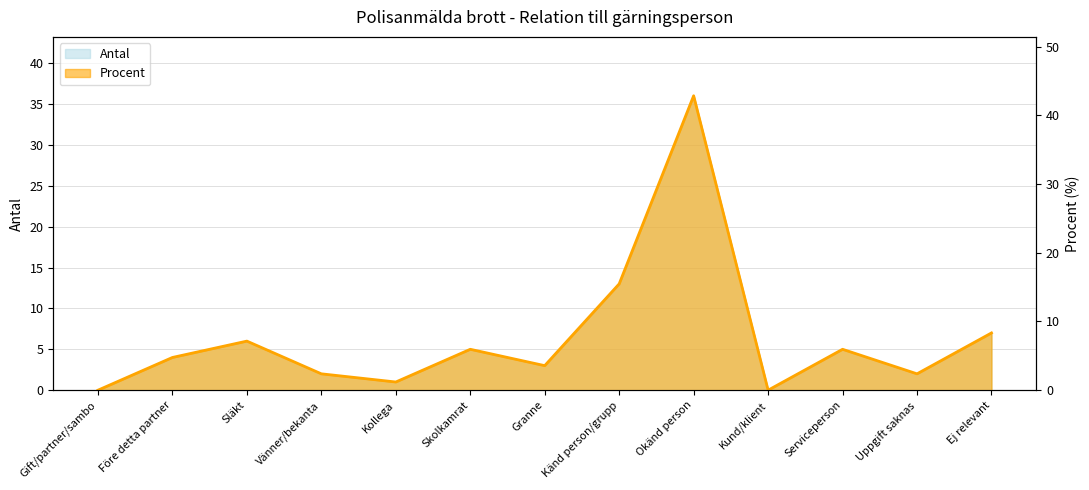

True or false: Antal has more than 2 points higher than both neighbors.

True